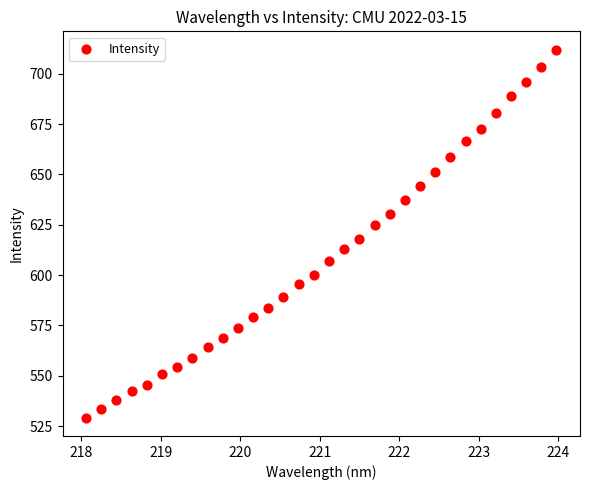

What Y value in the scatter plot is closest to 620?

617.9